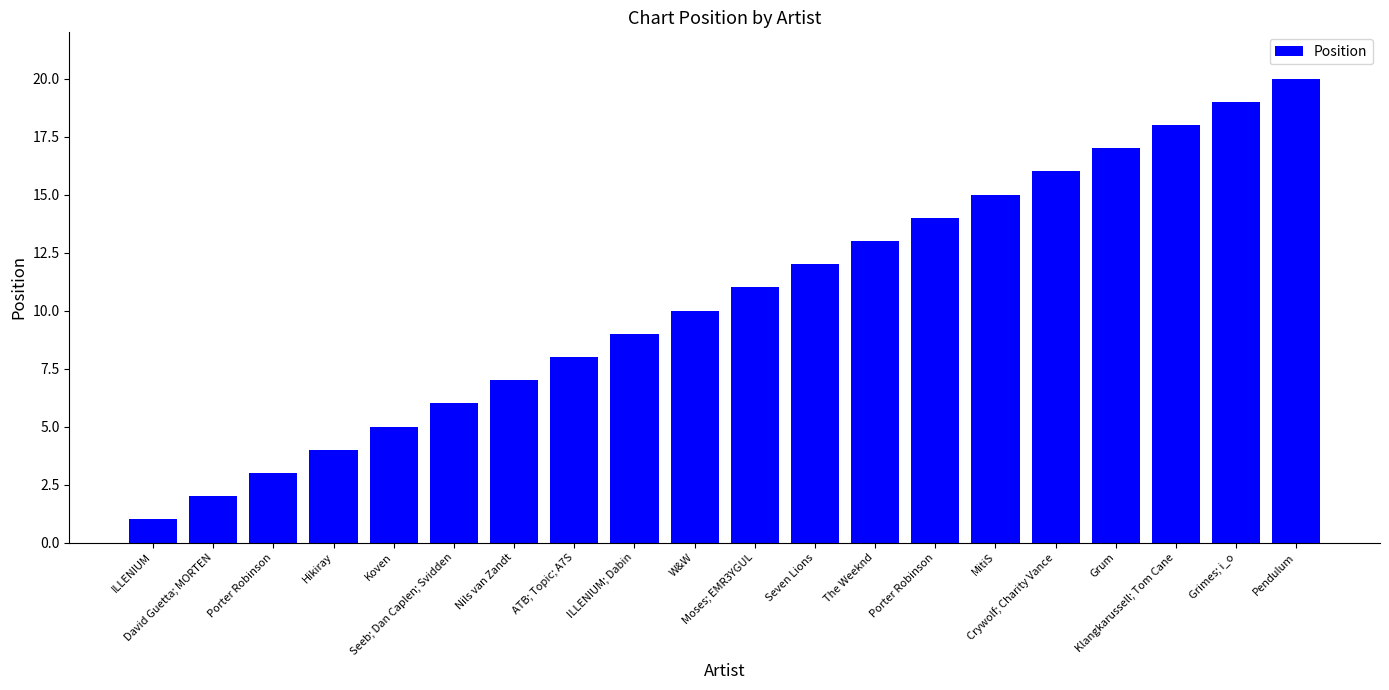

Rank the categories by value from lowest to highest.

ILLENIUM, David Guetta; MORTEN, Porter Robinson, Hikiray, Koven, Seeb; Dan Caplen; Svidden, Nils van Zandt, ATB; Topic; A7S, ILLENIUM; Dabin, W&W, Moses; EMR3YGUL, Seven Lions, The Weeknd, Porter Robinson, MitiS, Crywolf; Charity Vance, Grum, Klangkarussell; Tom Cane, Grimes; i_o, Pendulum